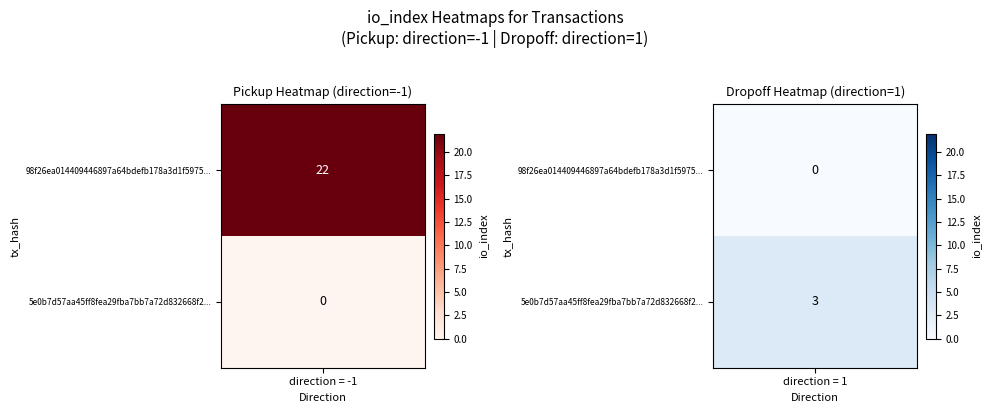

How many values in the 5e0b7d57aa45ff8fea29fba7bb7a72d832668f2 series are below 3?

1